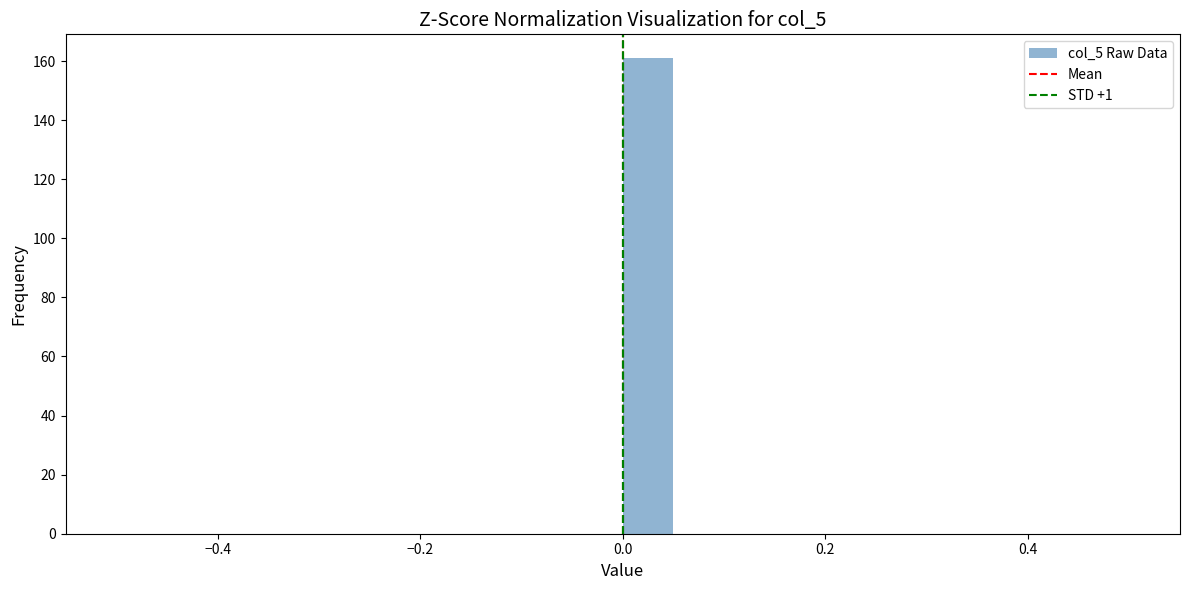

Around what value on the x-axis is the tallest bar? Give the approximate position of its centre, as read against the axis.

0.02